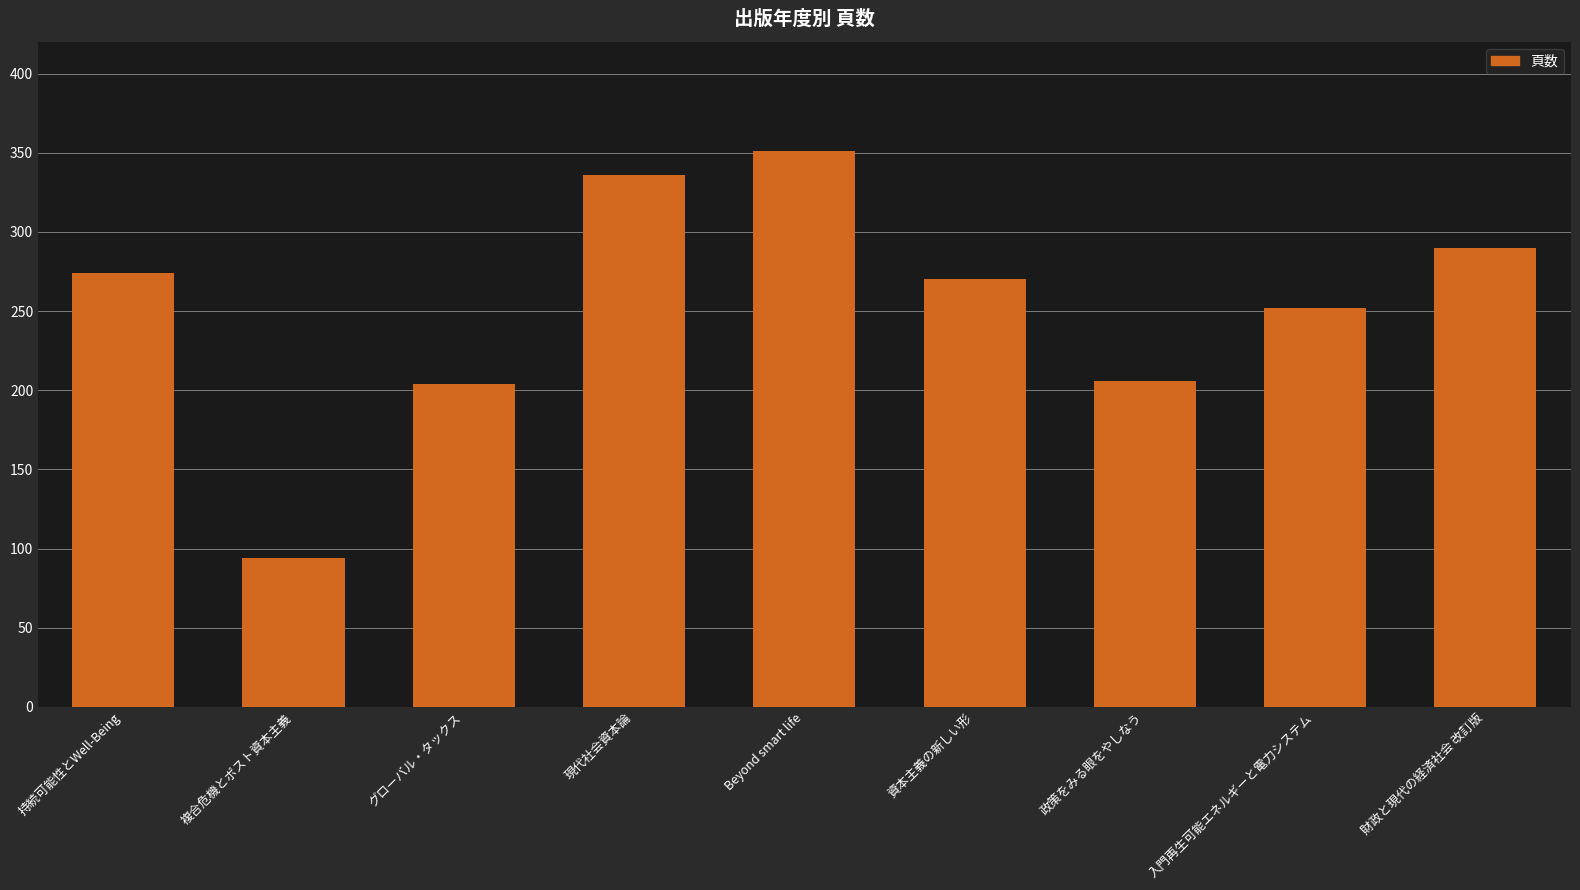

Approximately how many times larger is the value at 持続可能性とWell-Being compared to グローバル・タックス?

1.3